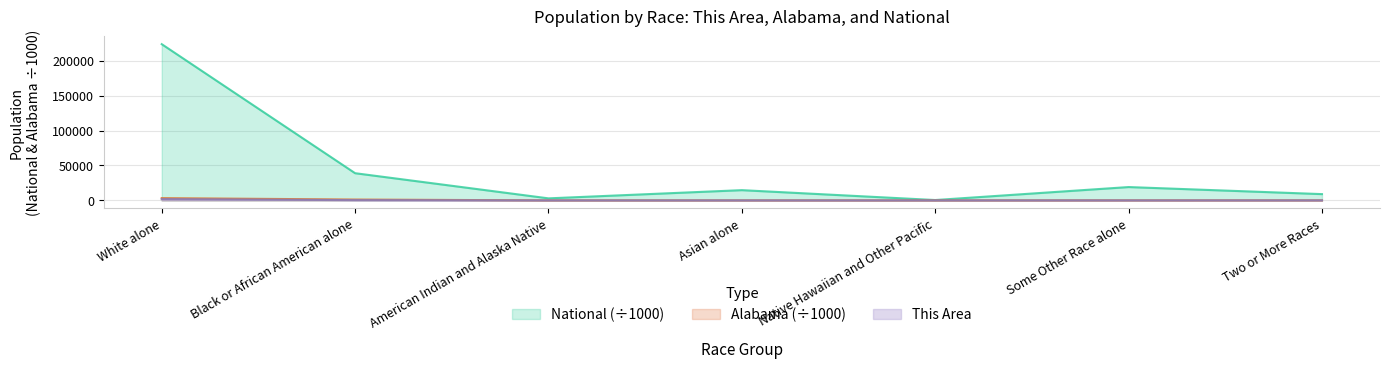

Is it true that National equals 223553.3 at White alone?

True